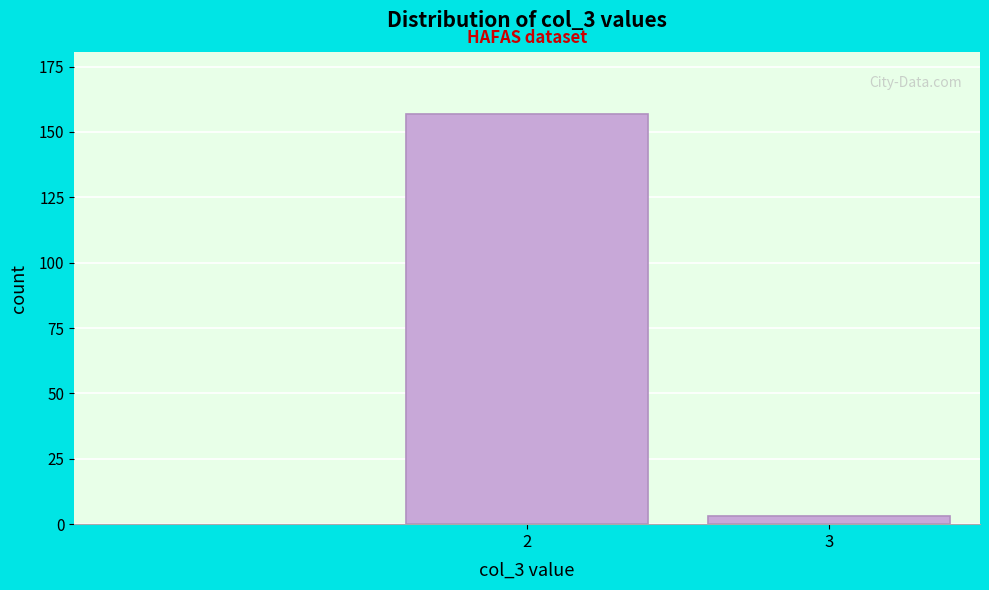

Reading left to right, transcribe all the data shown in this chart.

2=157	3=3